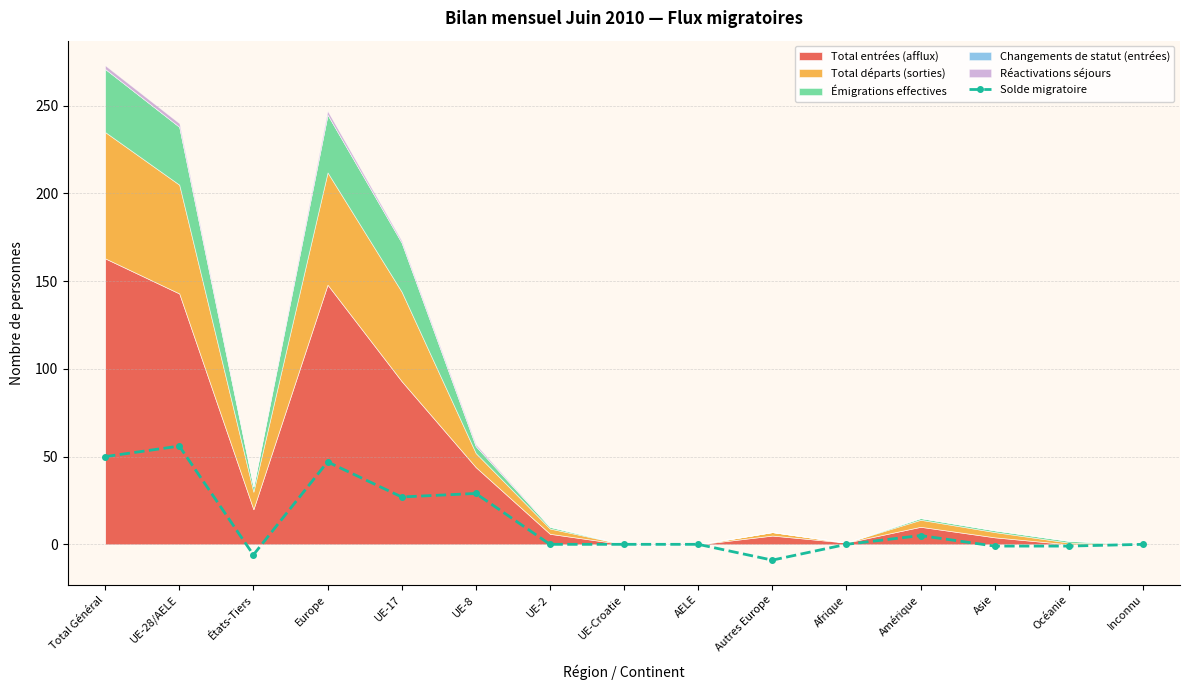

What is the sum of all values?

197